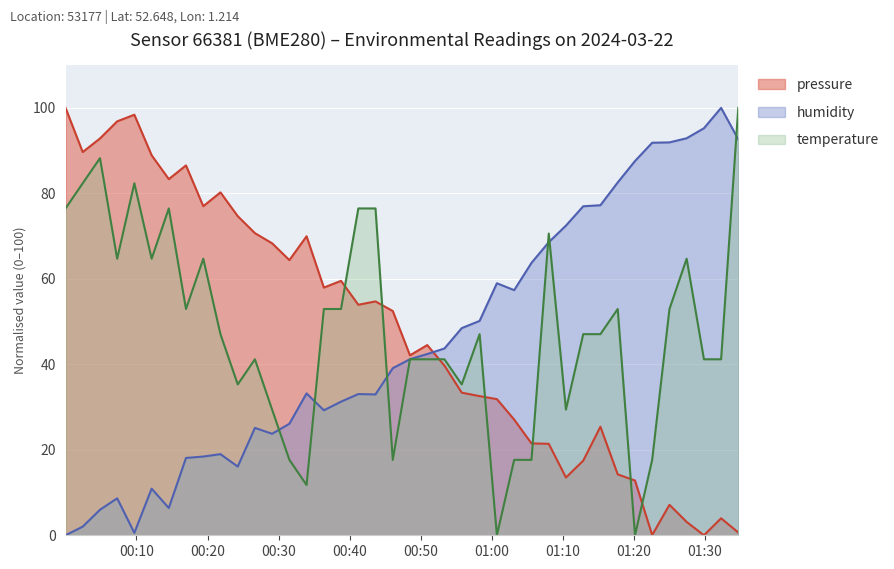

How many lines are shown in the chart?

3